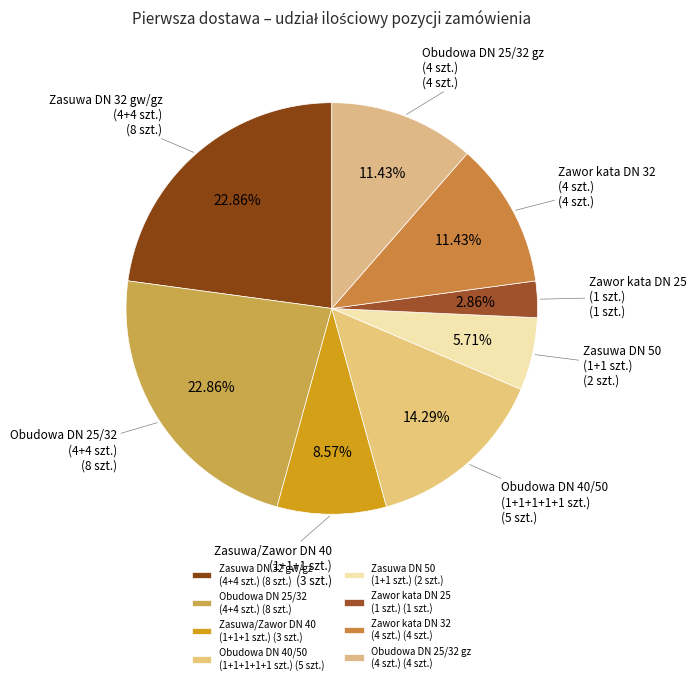

Combined, do Zasuwa DN 32 gw/gz (4+4 szt.) and Zawor kata DN 32 (4 szt.) account for over 50%?

No